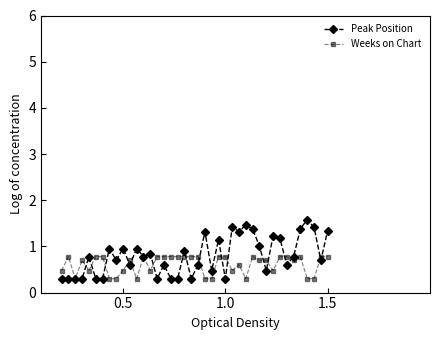

After their last crossing, which series has the higher values: Weeks on Chart or Peak Position?

Peak Position